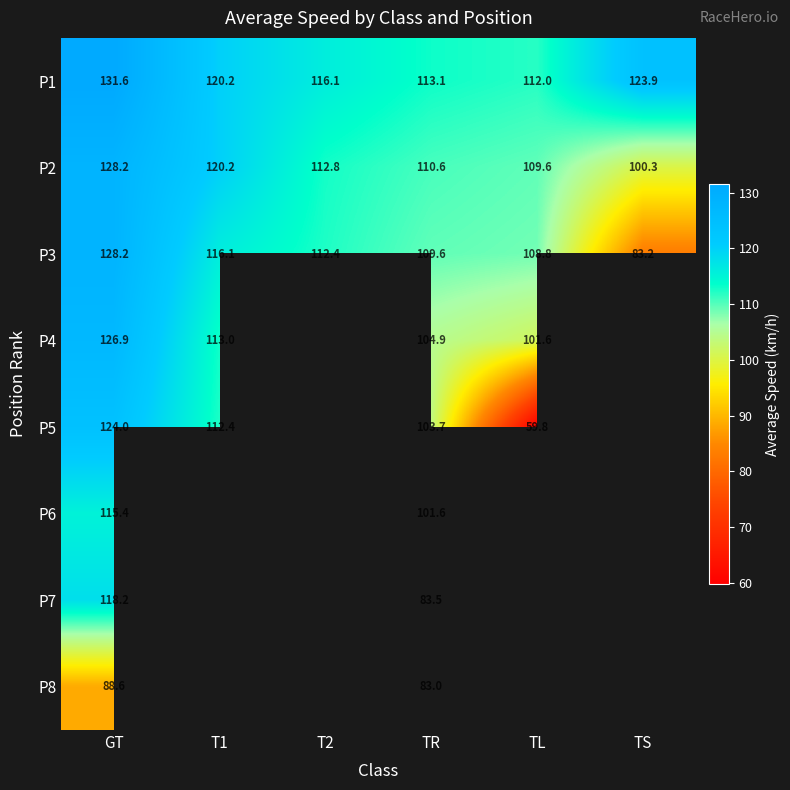

The value of P7 at TR is 20.5. True or false?

False